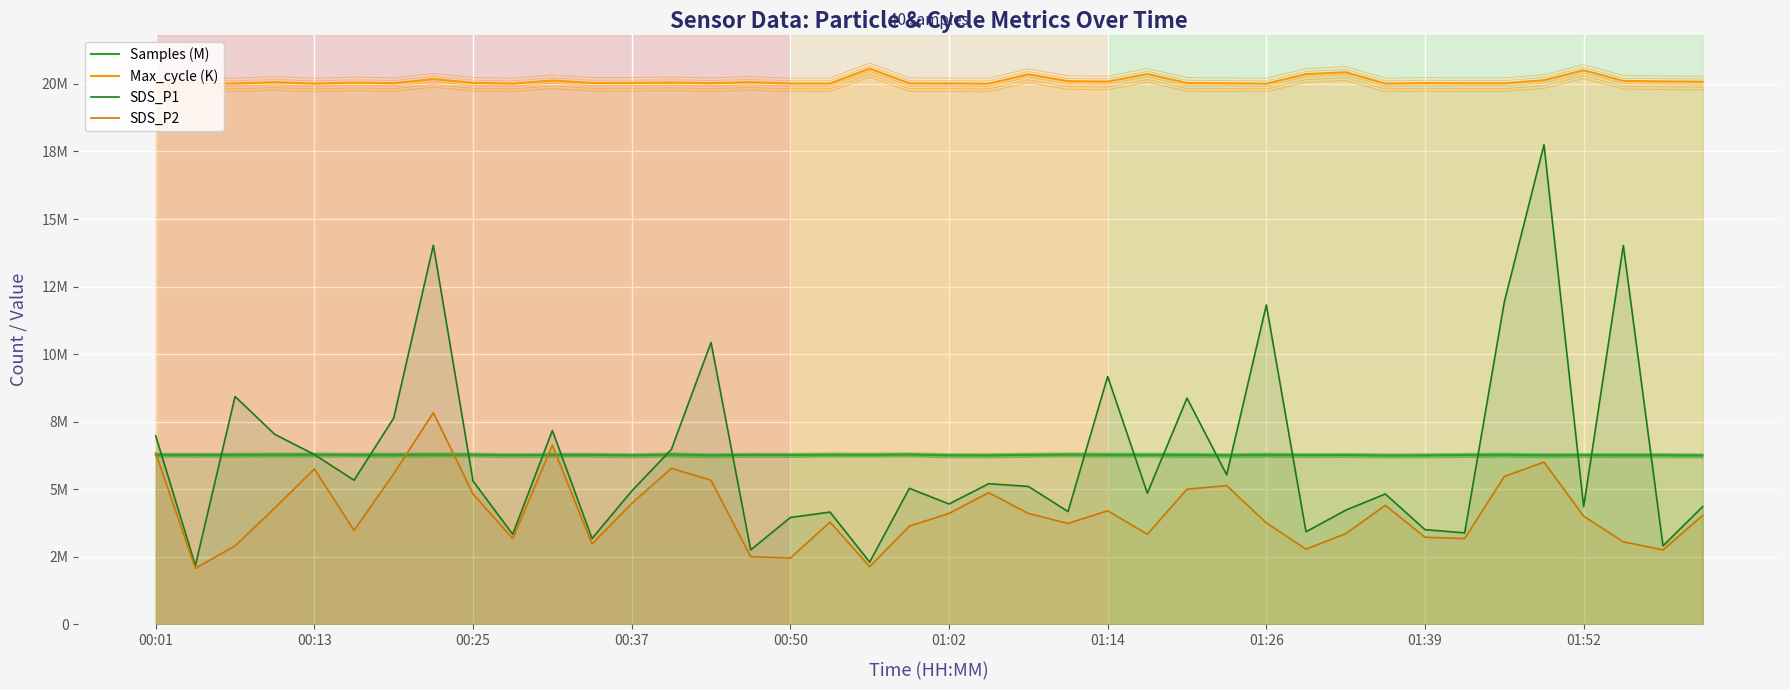

Reading left to right, list all the values displayed in this chart.

Samples (M): 6.3	6.3	6.3	6.3	6.3	6.3	6.3	6.3	6.3	6.3	6.3	6.3	6.3	6.3	6.3	6.3	6.3	6.3	6.3	6.3	6.3	6.3	6.3	6.3	6.3	6.3	6.3	6.3	6.3	6.3	6.3	6.2	6.3	6.3	6.3	6.3	6.3	6.3	6.3	6.2
Max_cycle (K): 20.0	20.0	20.0	20.1	20.0	20.1	20.0	20.2	20.0	20.0	20.1	20.0	20.0	20.1	20.0	20.1	20.0	20.0	20.6	20.0	20.0	20.0	20.4	20.1	20.1	20.4	20.0	20.0	20.0	20.4	20.4	20.0	20.0	20.0	20.0	20.1	20.5	20.1	20.1	20.1
SDS_P1: 7.0	2.2	8.4	7.0	6.3	5.3	7.6	14.0	5.3	3.3	7.2	3.2	4.9	6.5	10.4	2.8	4.0	4.2	2.3	5.0	4.5	5.2	5.1	4.2	9.2	4.8	8.4	5.5	11.8	3.4	4.2	4.8	3.5	3.4	11.9	17.8	4.3	14.0	2.9	4.3
SDS_P2: 6.3	2.1	2.9	4.3	5.8	3.5	5.6	7.8	4.8	3.2	6.6	3.0	4.5	5.8	5.3	2.5	2.5	3.8	2.1	3.6	4.1	4.9	4.1	3.7	4.2	3.3	5.0	5.1	3.8	2.8	3.4	4.4	3.2	3.2	5.5	6.0	4.0	3.0	2.8	4.0